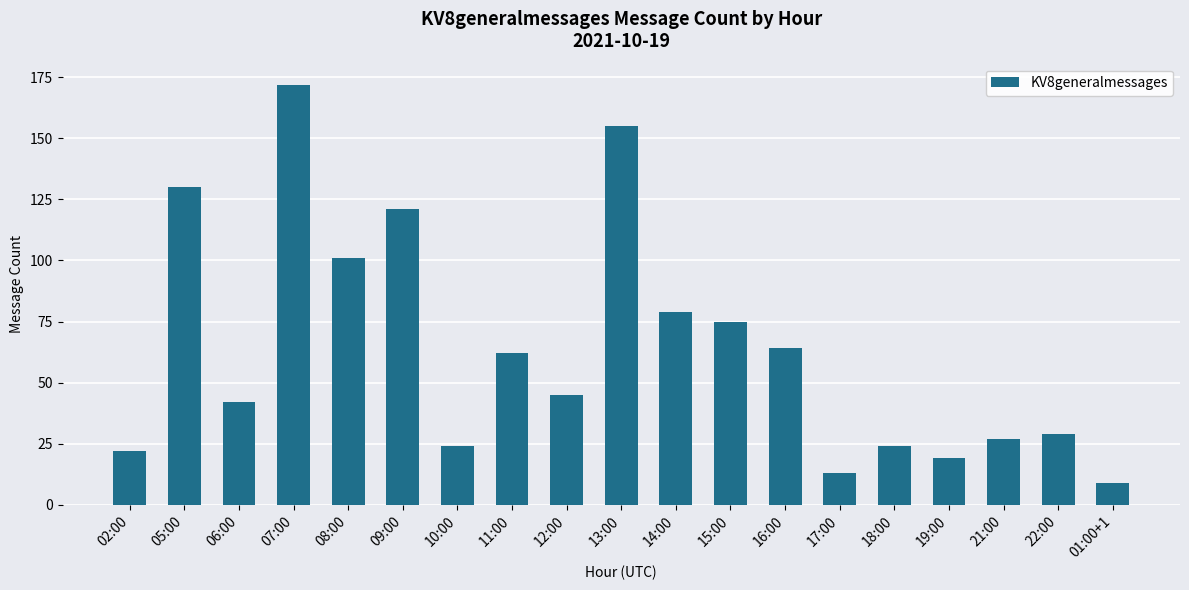

What position from the right is 15:00?

8